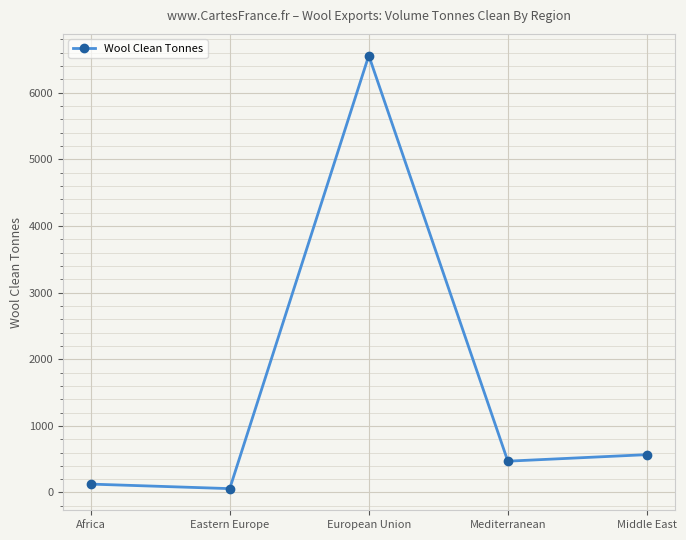

What is the change in value from European Union to Middle East?

-5989